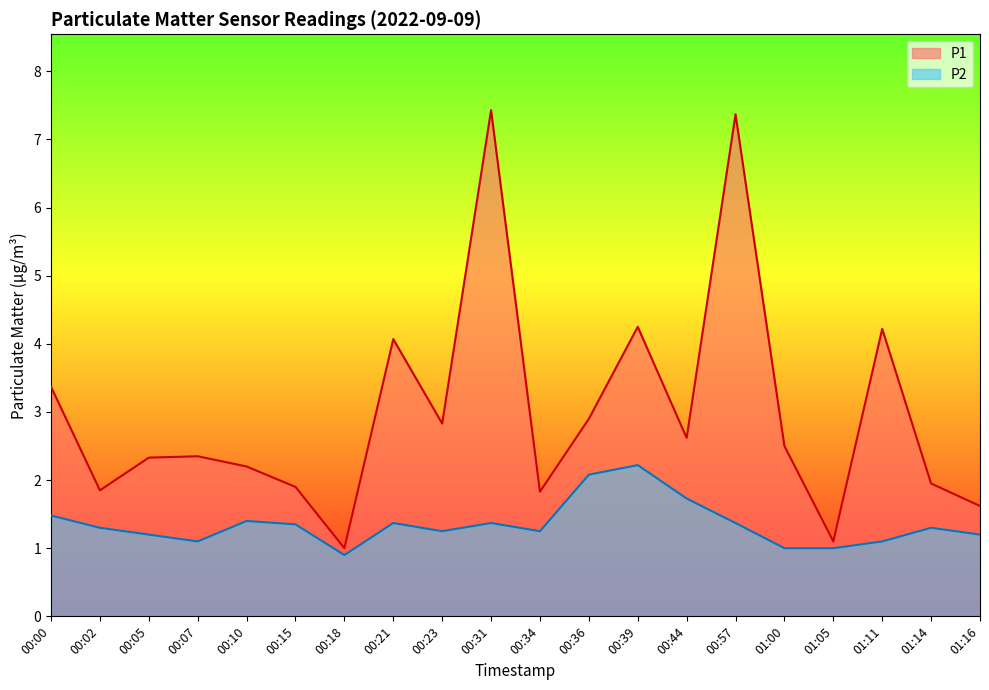

What is the total value across all series at 00:44?

4.3